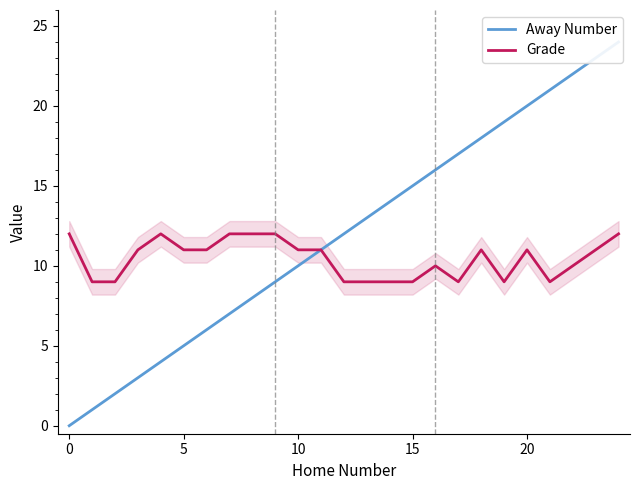

Reading left to right, what are all the values shown in this chart?

Away Number: 0	1	2	3	4	5	6	7	8	9	10	11	12	13	14	15	16	17	18	19	20	21	22	23	24
Grade: 12	9	9	11	12	11	11	12	12	12	11	11	9	9	9	9	10	9	11	9	11	9	10	11	12